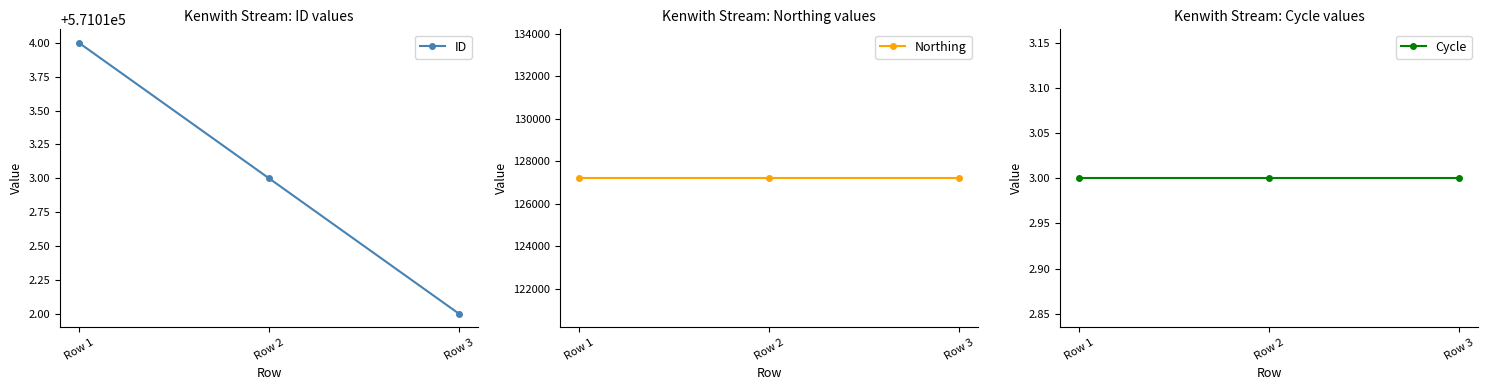

Is this an area chart (filled region under the line)?

No